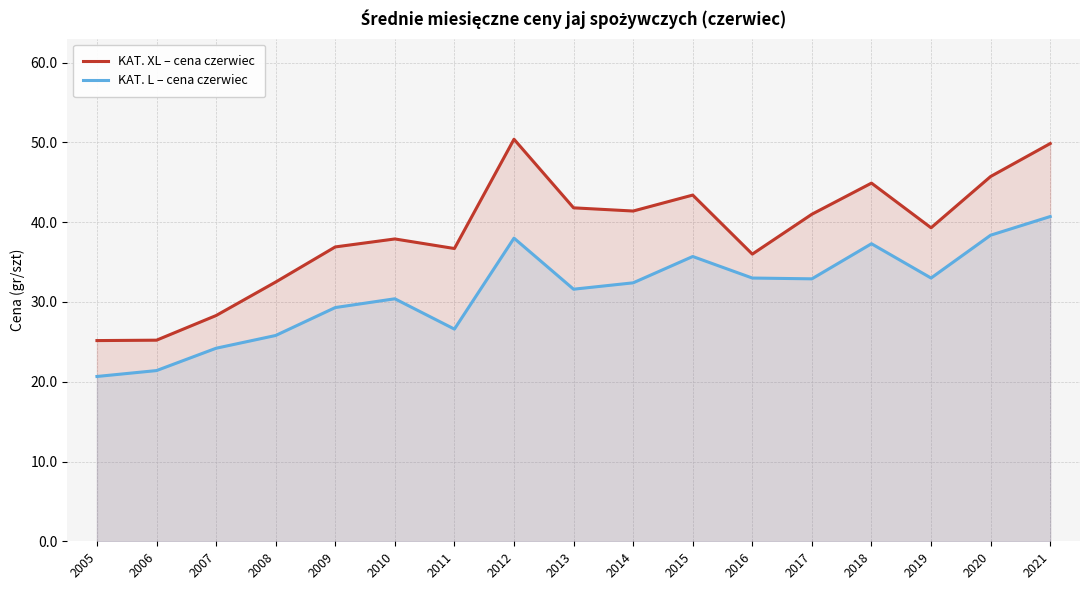

What is the minimum value shown in the chart?

20.7